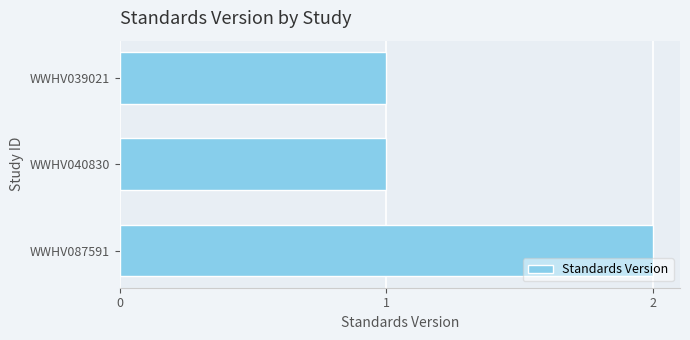

Count the values in the range 1 to 2.

3